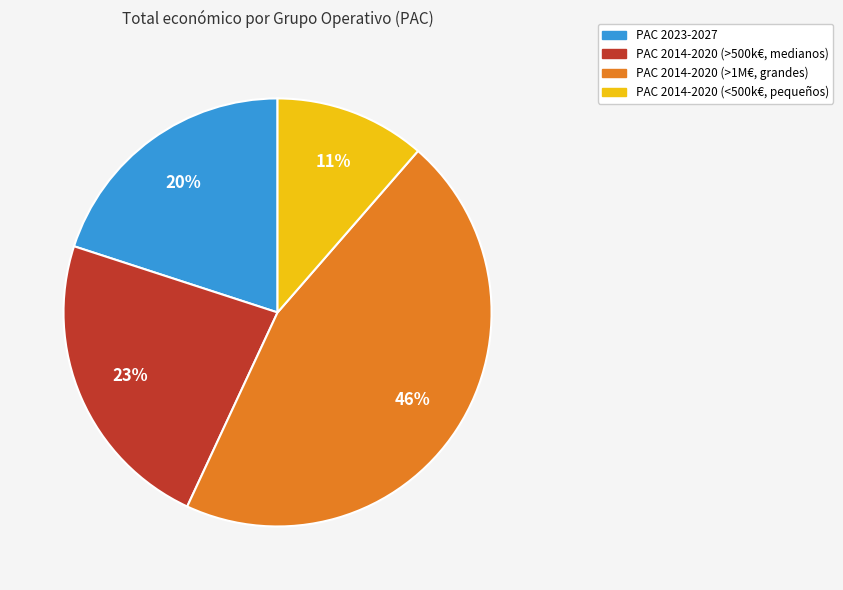

To the nearest percent, what is the average slice percentage?

25%